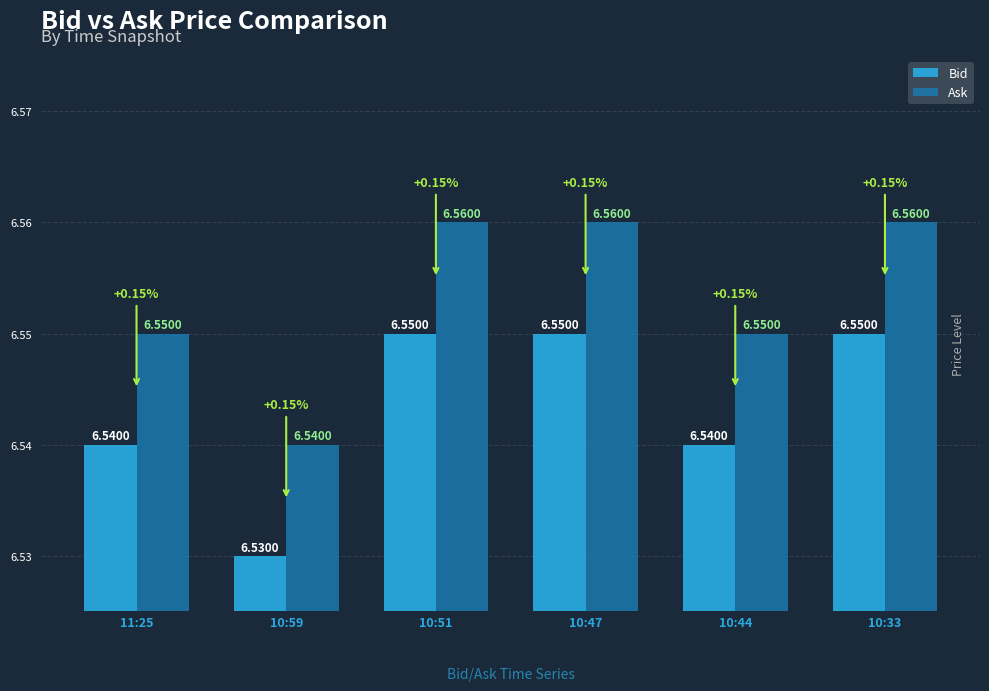

Is the value of Ask at 10:59 greater than the value of Bid at 10:33?

No